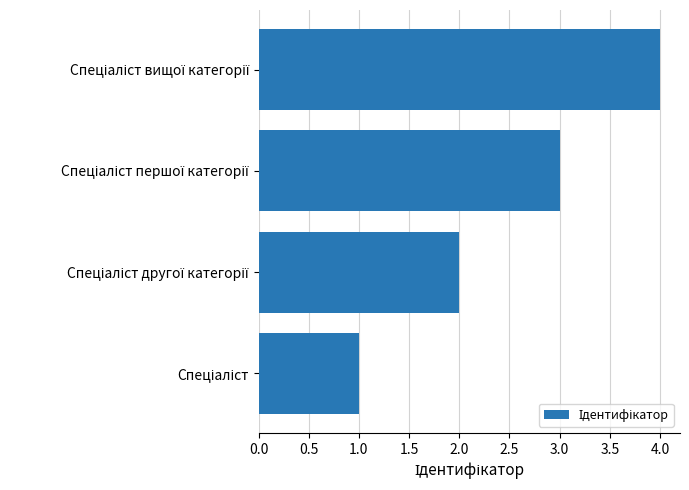

What is the maximum value shown in the chart?

4